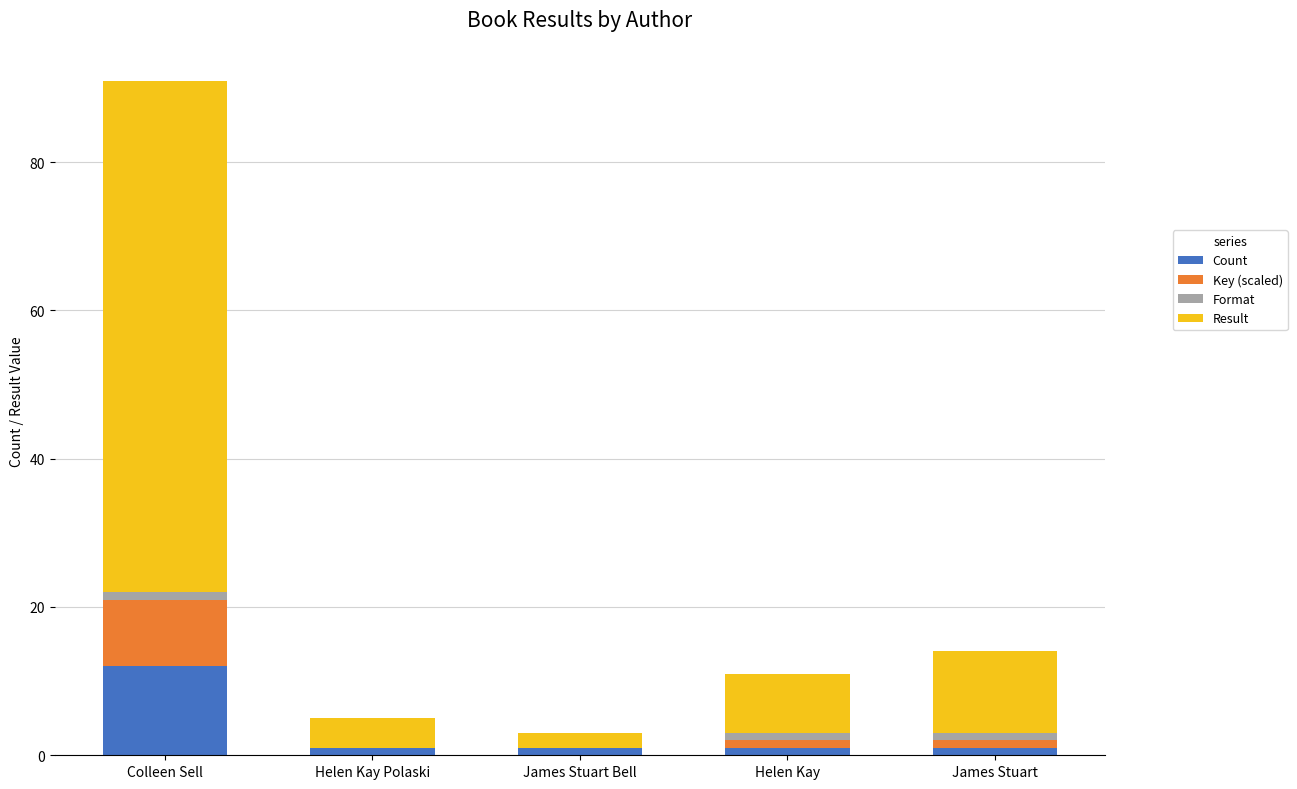

What is the highest value of the Count series?

12